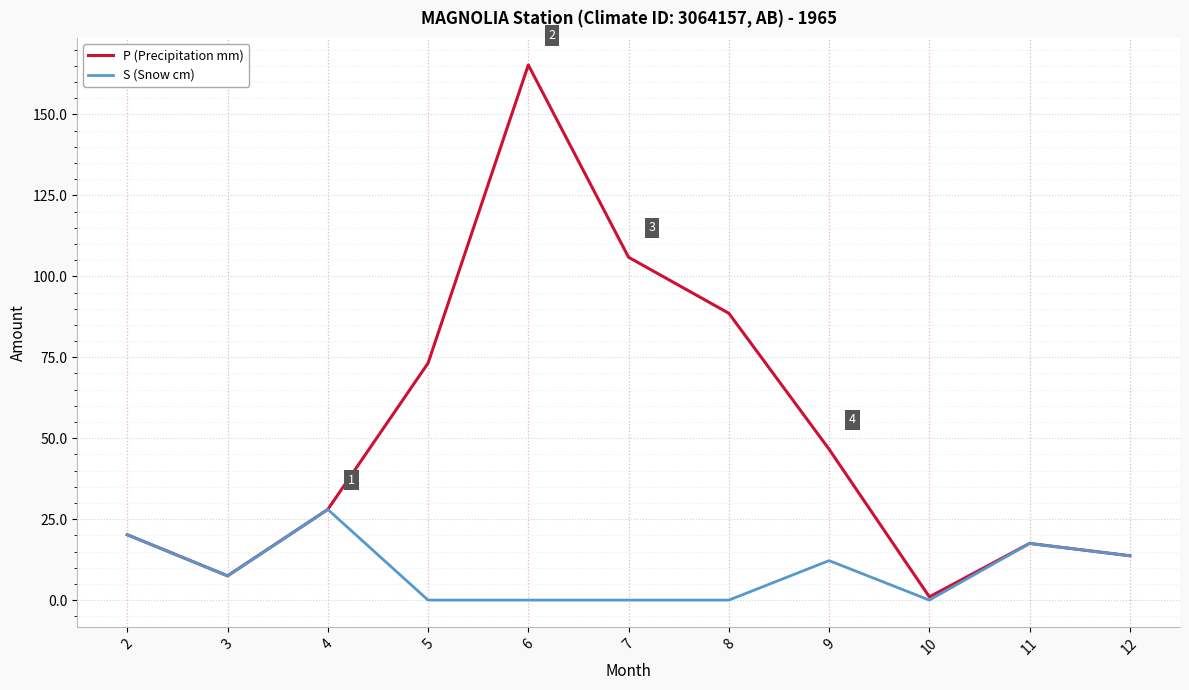

True or false: S (Snow cm) has a value of -15.1 at 10.

False